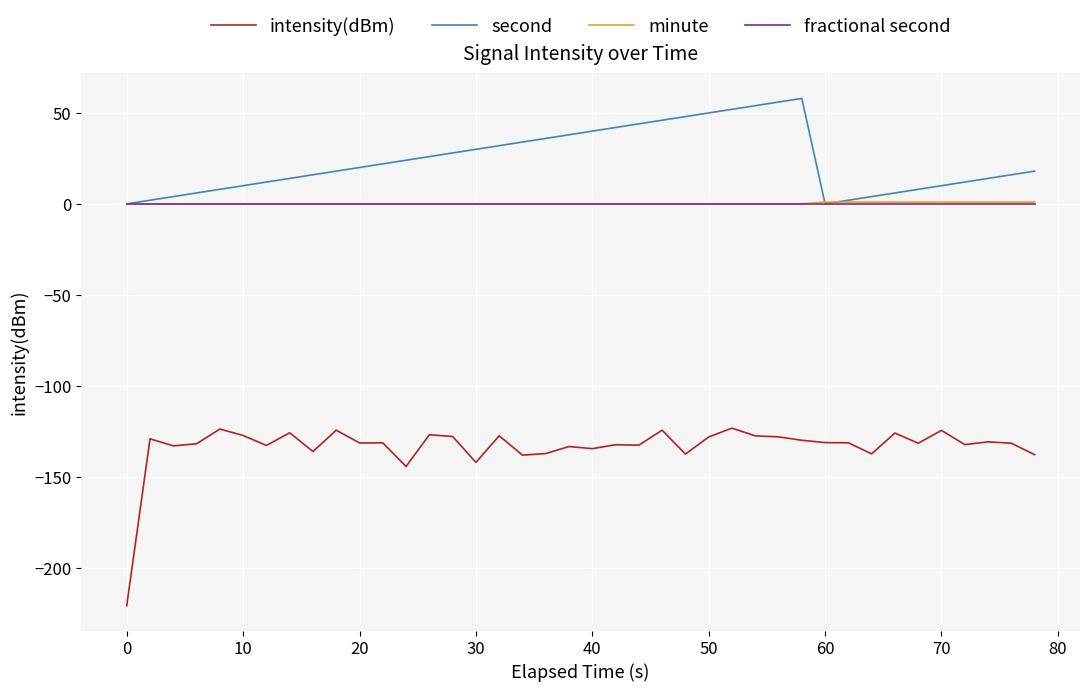

Which series has the largest range (max minus min)?

intensity(dBm)